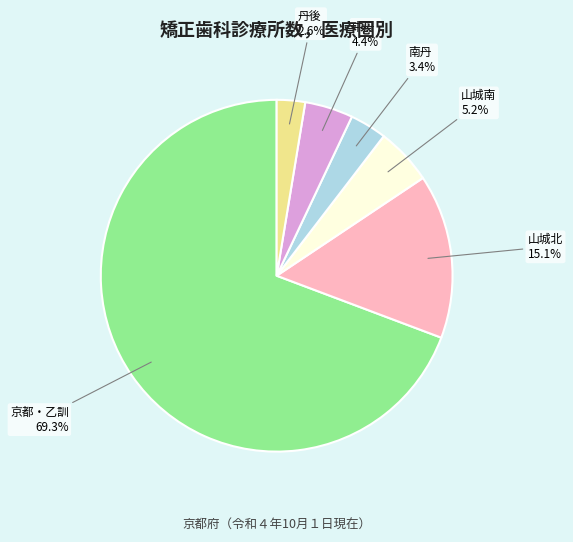

Does any single category account for the majority?

Yes